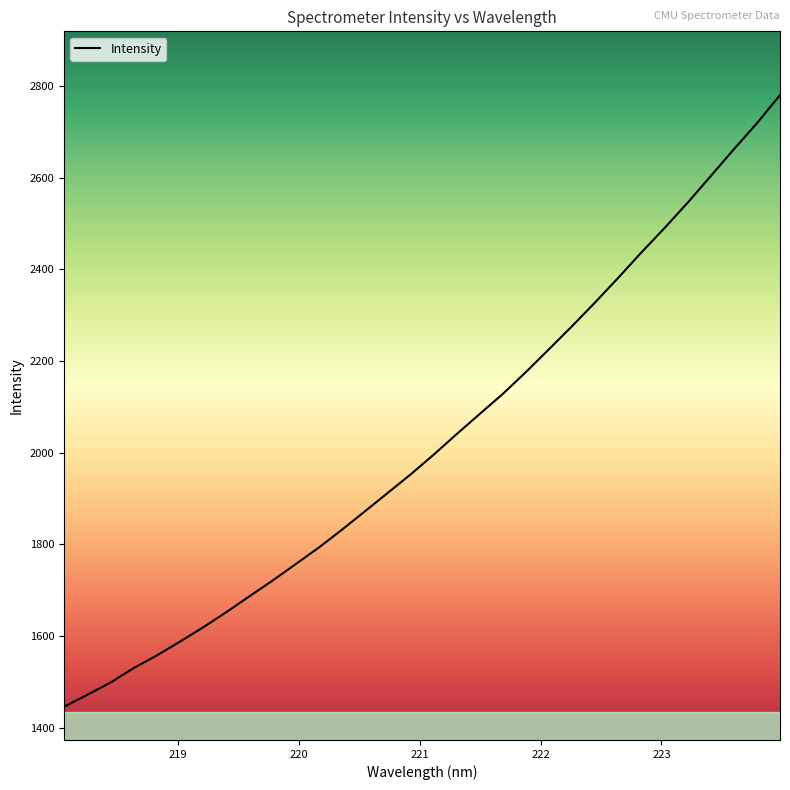

What is the greatest value displayed?

2779.8